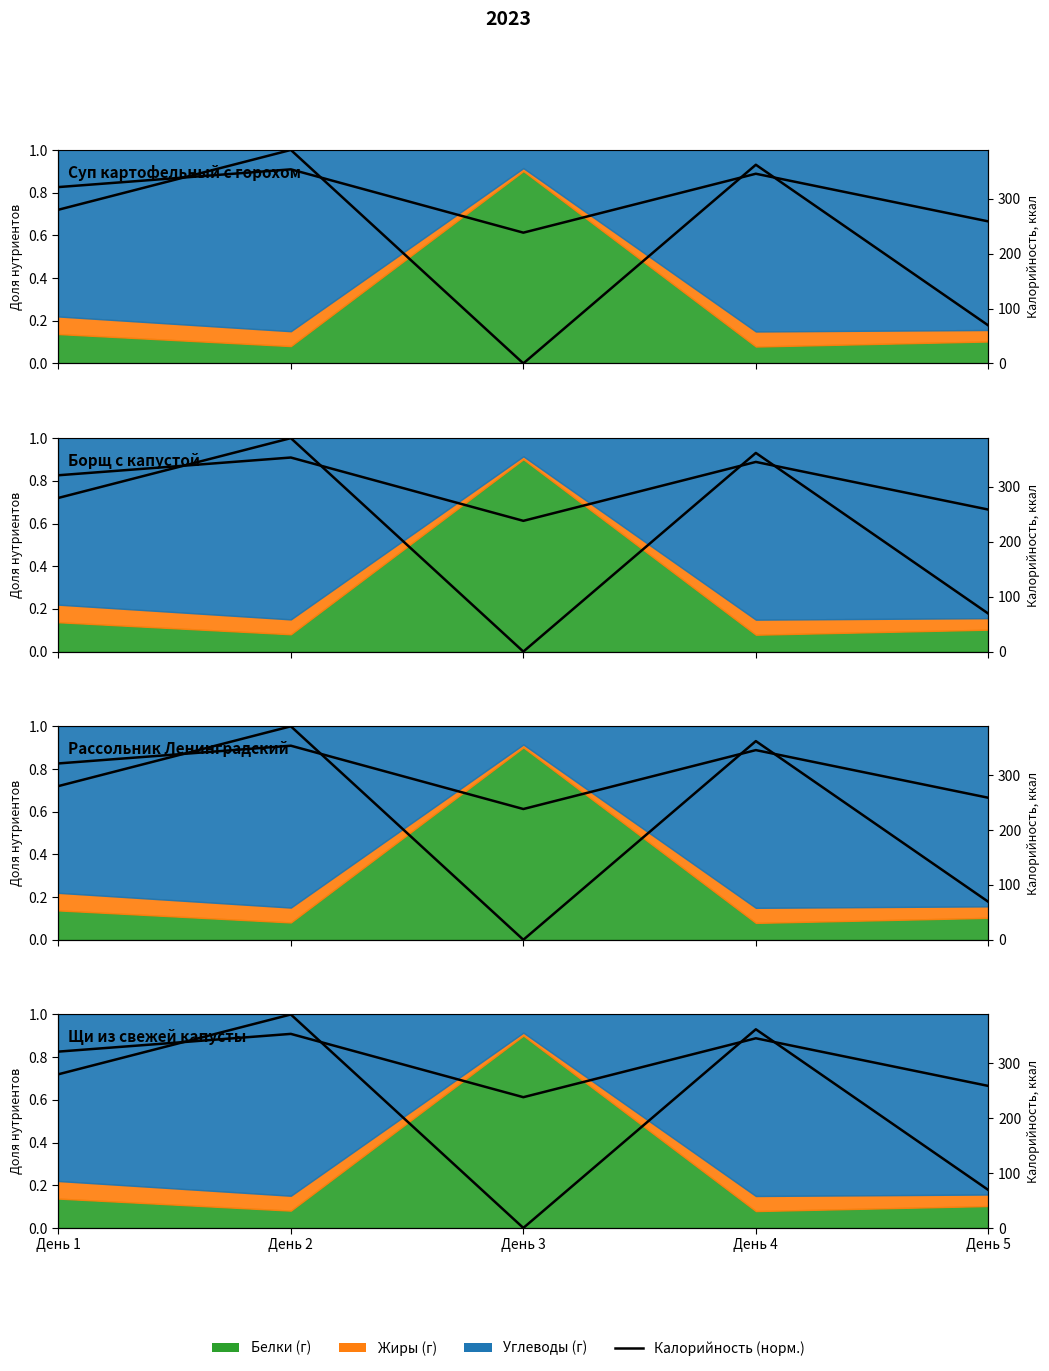

Does the chart have visible grid lines?

No